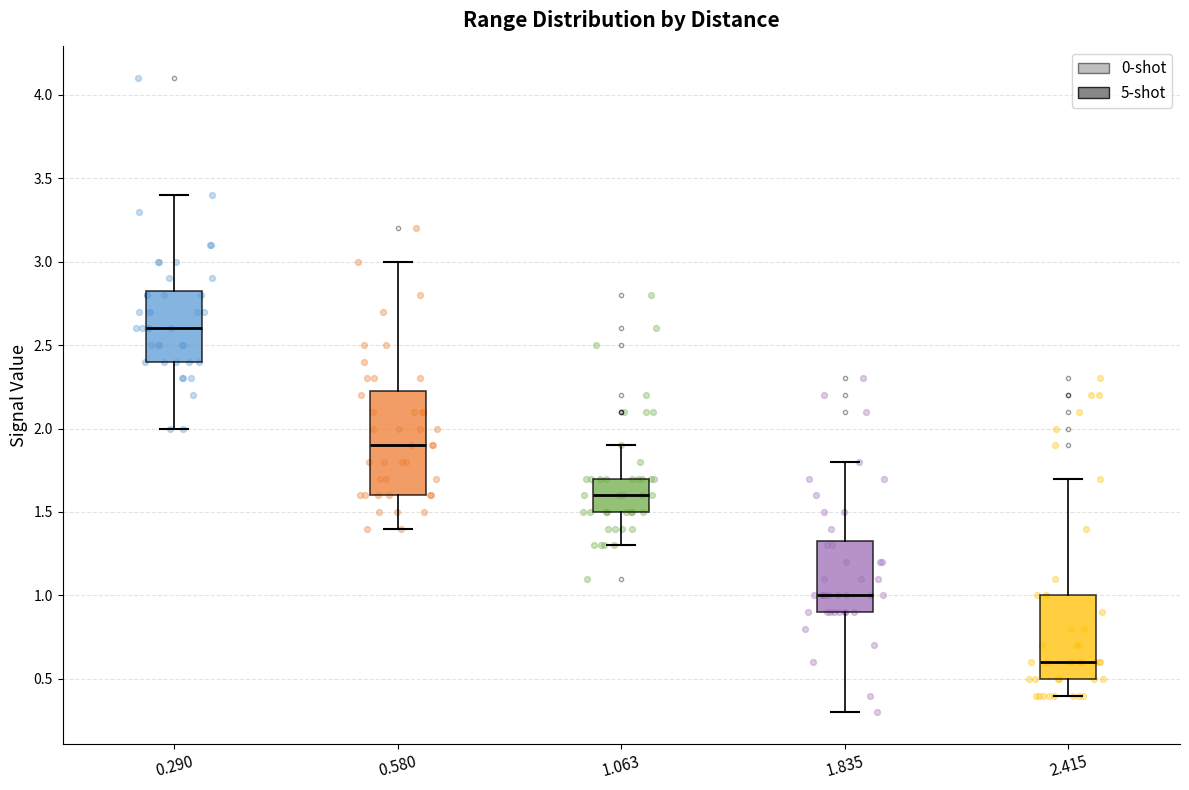

Reading left to right, read every box against the y-axis: the position of its median line, the range the box covers, and the ends of its whiskers. The values are not printed on the chart, so give them approximately, as read against the axis.

0.290: median 2.60, box 2.40 to 2.85, whiskers 2.00 to 3.40
0.580: median 1.90, box 1.60 to 2.25, whiskers 1.40 to 3.00
1.063: median 1.60, box 1.50 to 1.70, whiskers 1.30 to 1.90
1.835: median 1.00, box 0.90 to 1.35, whiskers 0.30 to 1.80
2.415: median 0.60, box 0.50 to 1.00, whiskers 0.40 to 1.70